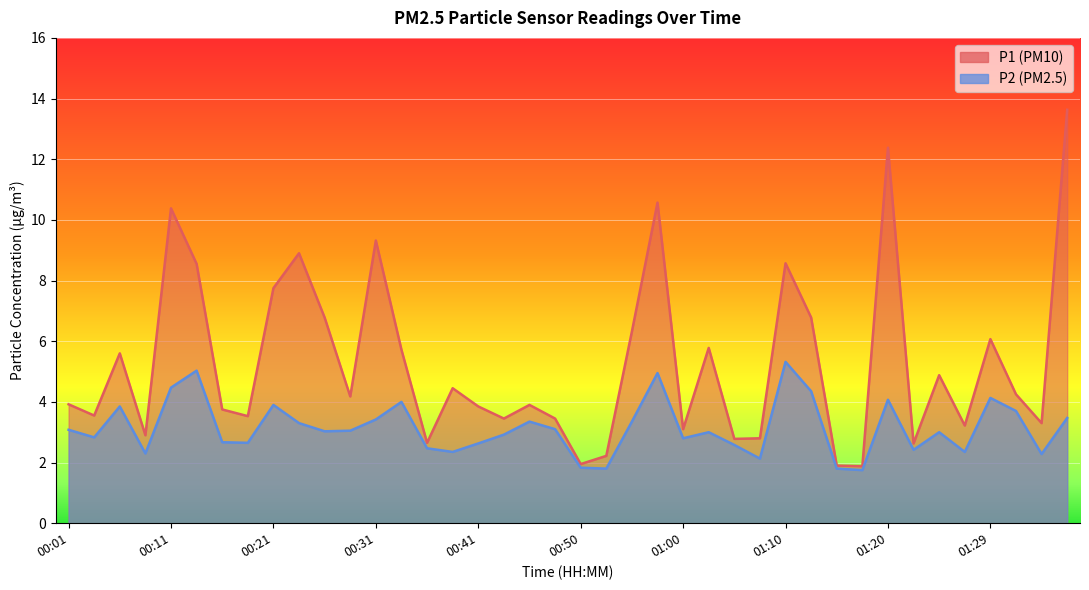

Is the value of P2 at 00:33 greater than the value of P1 at 00:13?

No